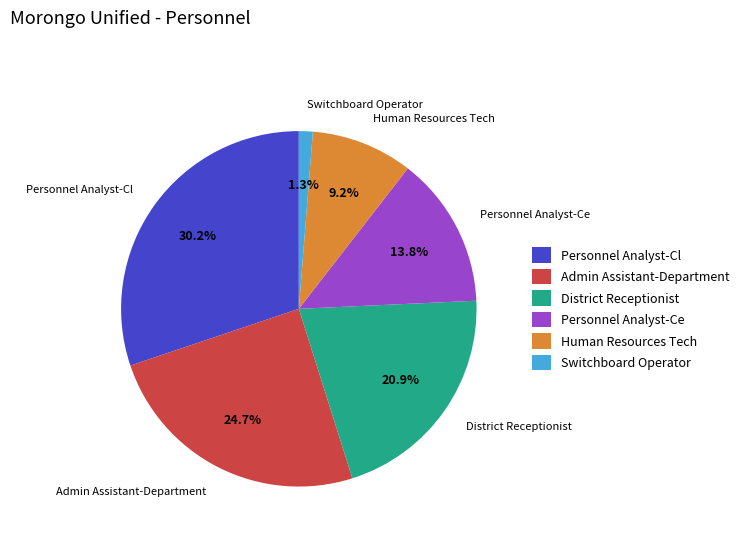

How many segments does this pie chart have?

6